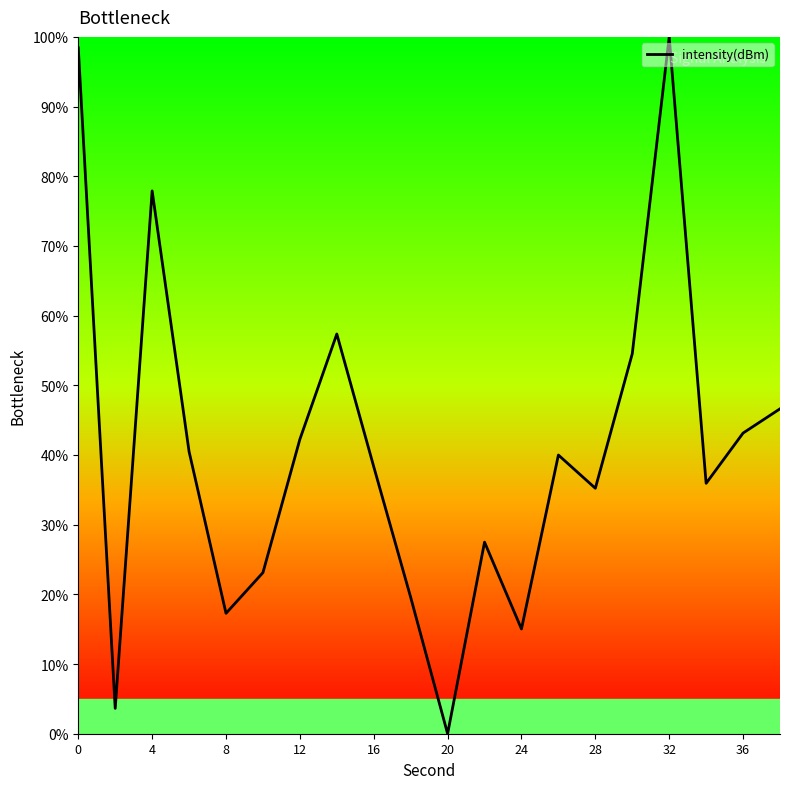

What is the difference between the maximum and second lowest values?

96.4